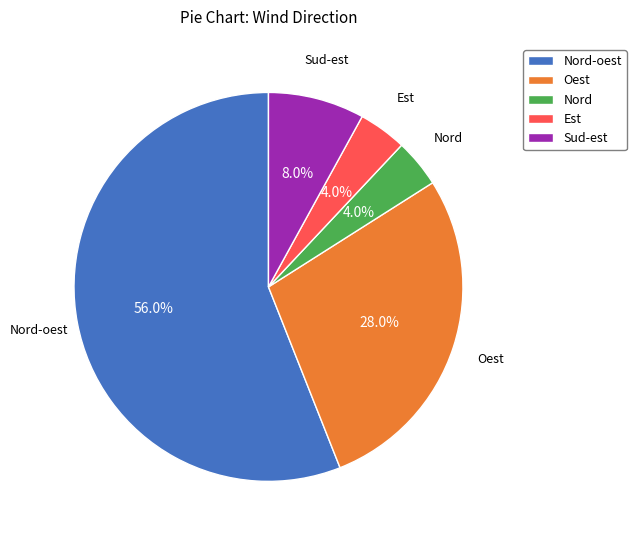

To the nearest percent, what portion does Est represent?

4%